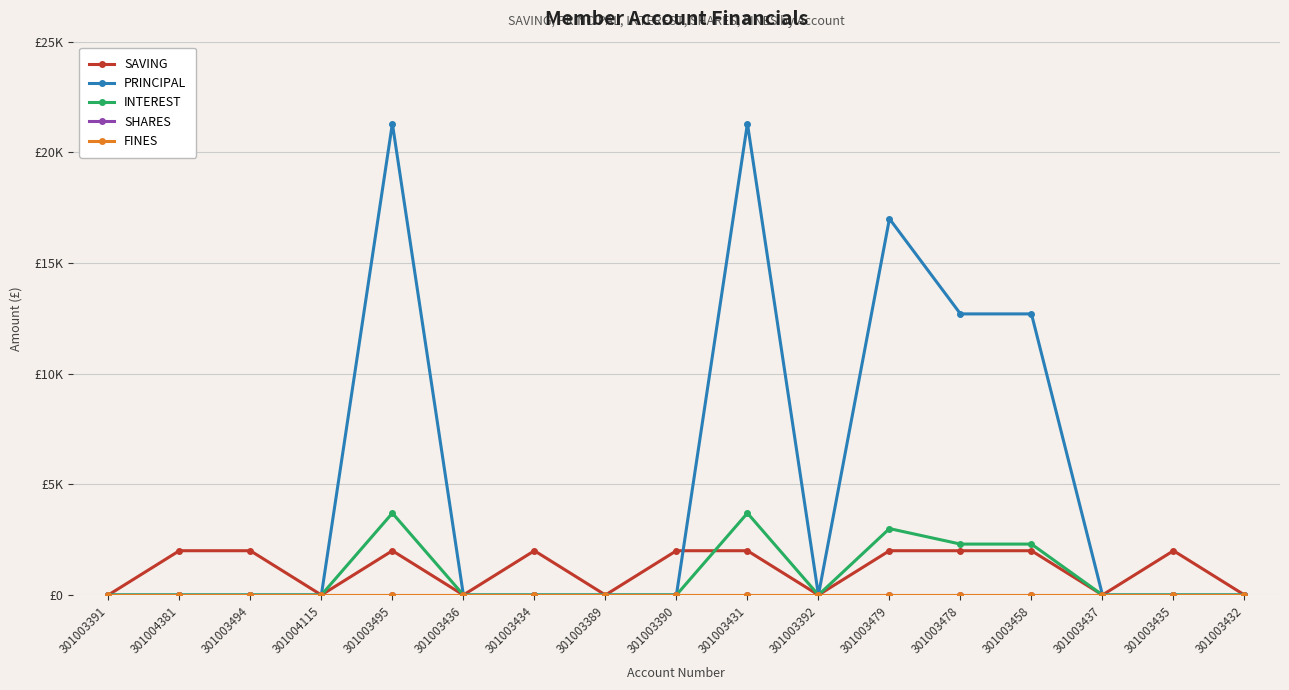

Is this an area chart (filled region under the line)?

No